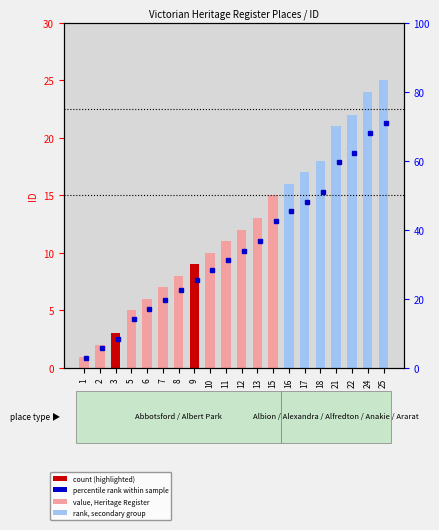

Reading left to right, transcribe all the data shown in this chart.

1=1	2=2	3=3	5=5	6=6	7=7	8=8	9=9	10=10	11=11	12=12	13=13	15=15	16=16	17=17	18=18	21=21	22=22	24=24	25=25